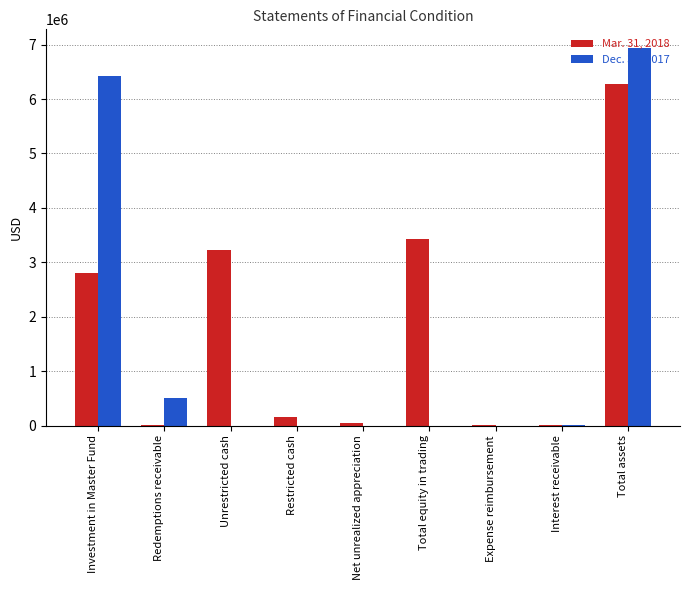

What is the spread (max minus min) of values at Net unrealized appreciation?

45138